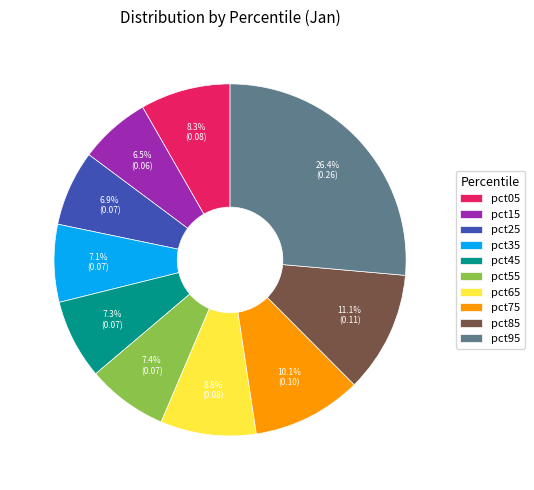

Is there a majority slice in this chart?

No